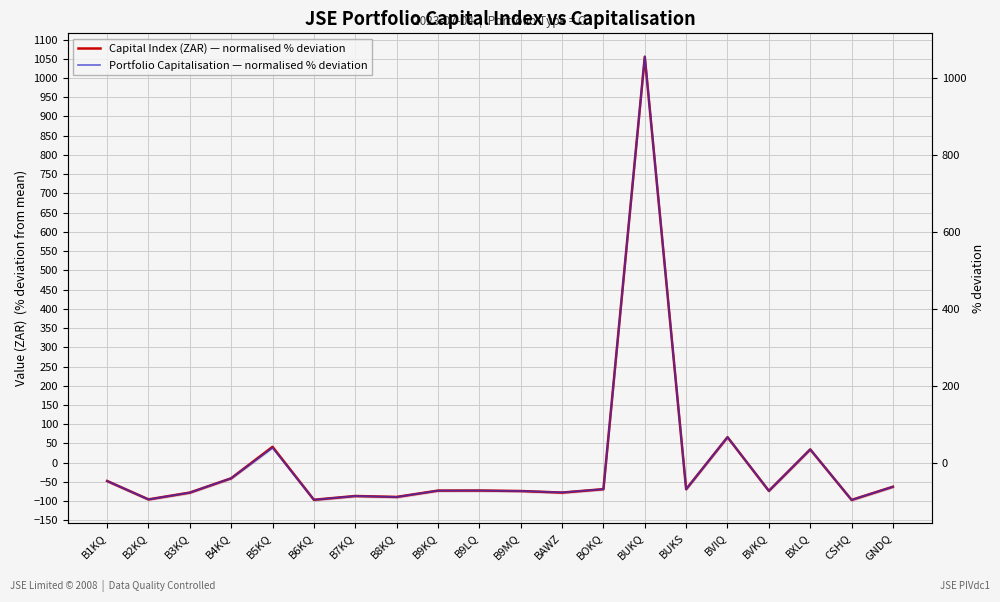

The Portfolio Capitalisation — normalised % deviation series shows -102.0 at B9MQ. True or false?

False